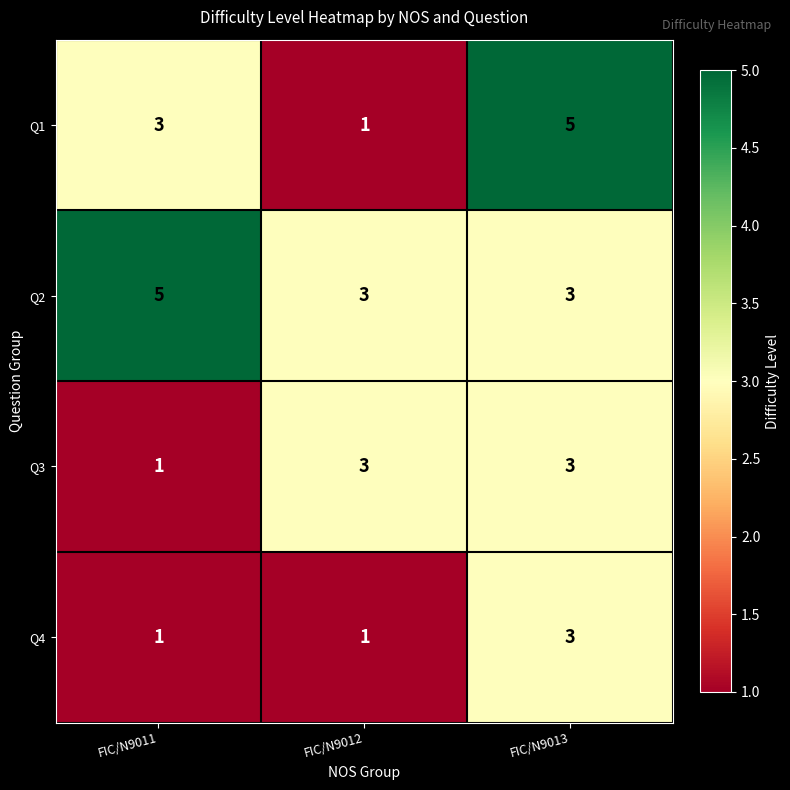

List the series in order of their overall mean, lowest first.

Q4, Q3, Q1, Q2